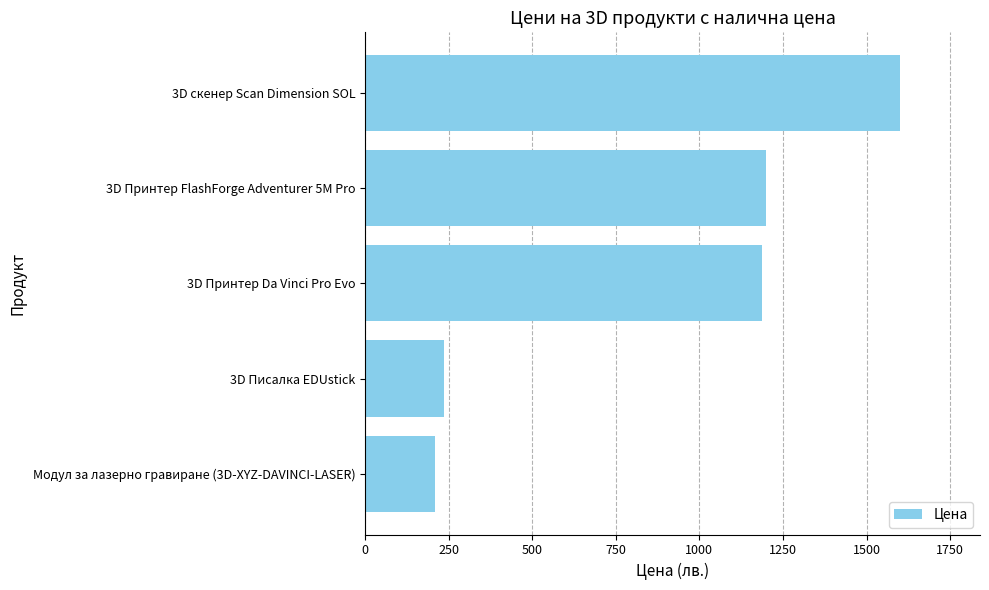

What is the smallest value displayed?

210.0